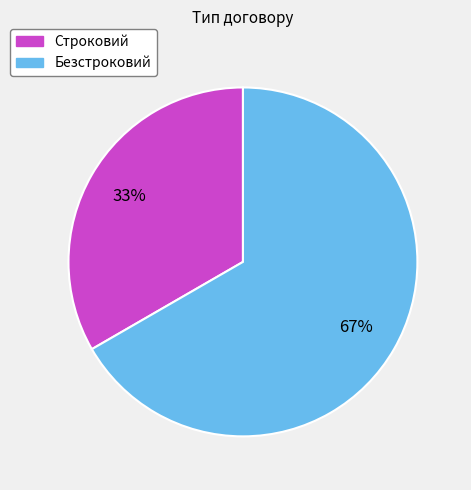

Does Строковий account for over 50% of the chart?

No